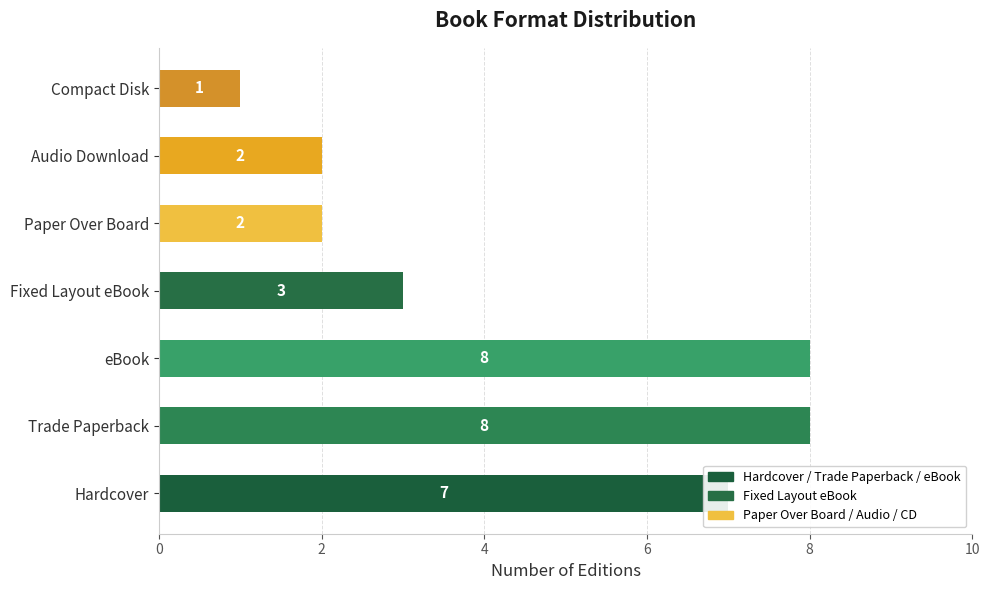

What is the change in value from Hardcover to Compact Disk?

-6